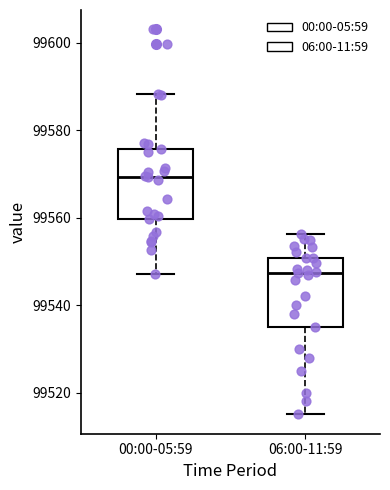

Which box has the lowest median line?

06:00-11:59